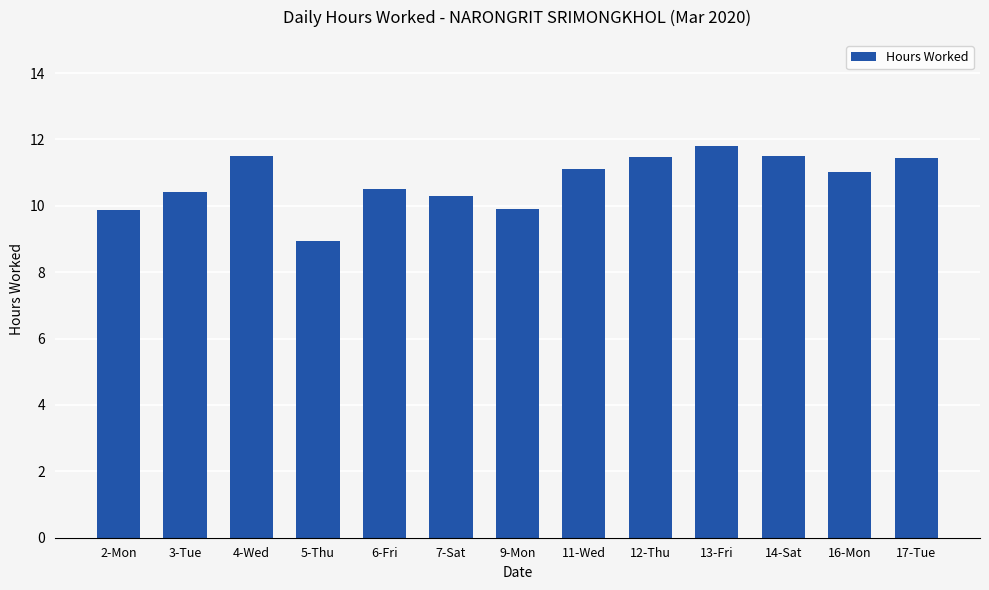

What position from the right is 14-Sat?

3